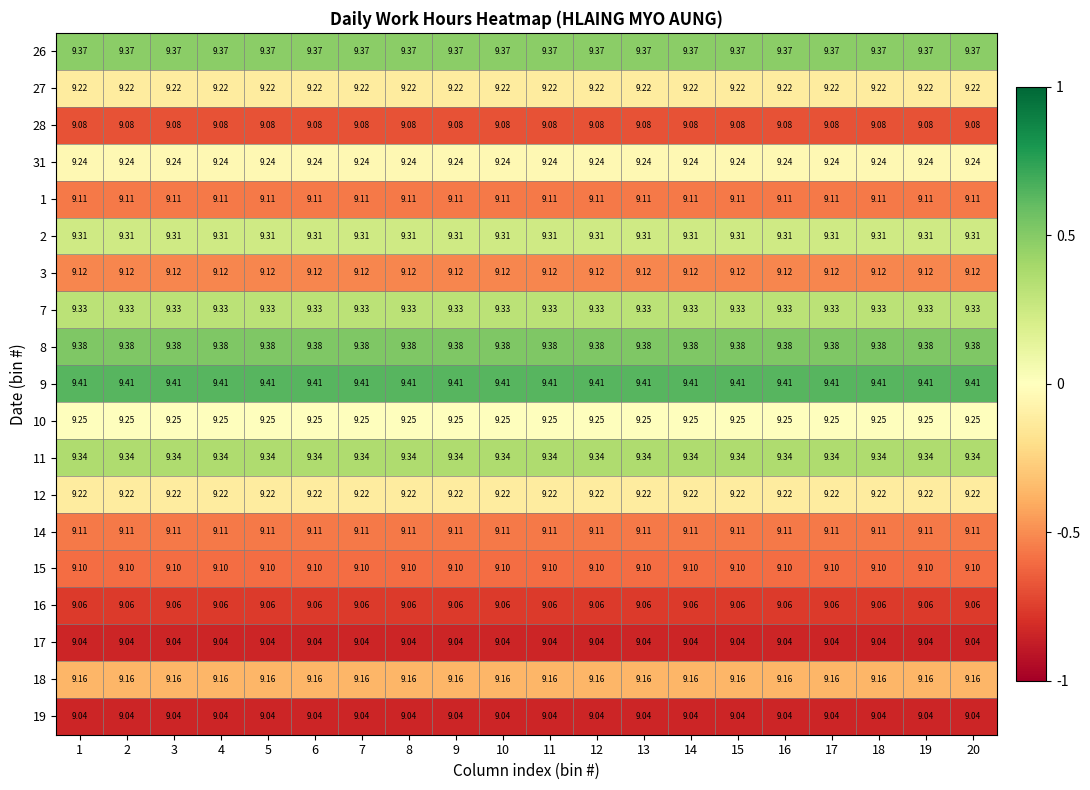

Is the value of 27 at 7 greater than the value of 11 at 20?

No